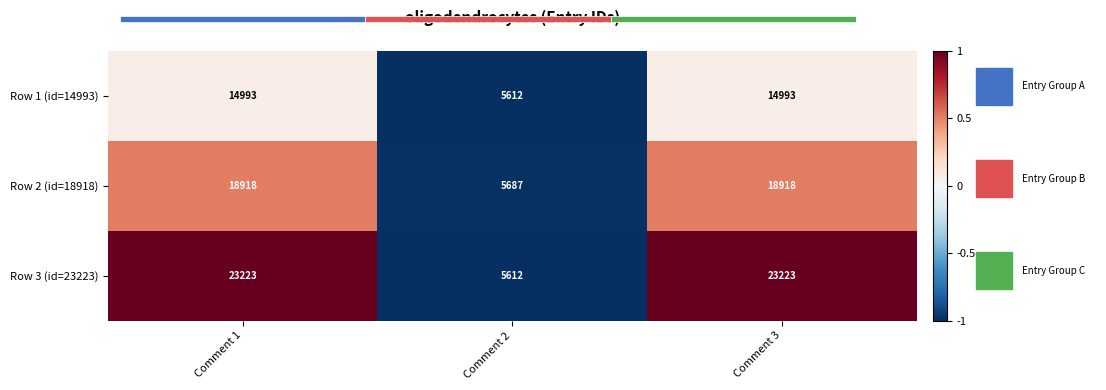

What is the sum of all Row 1 (id=14993) values?

35598